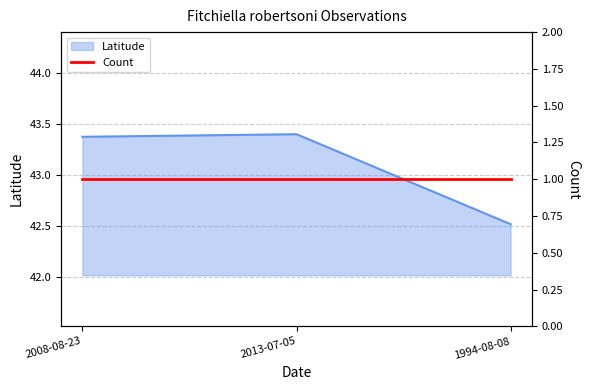

Reading left to right, extract all data points from this chart.

43.4	43.4	42.5